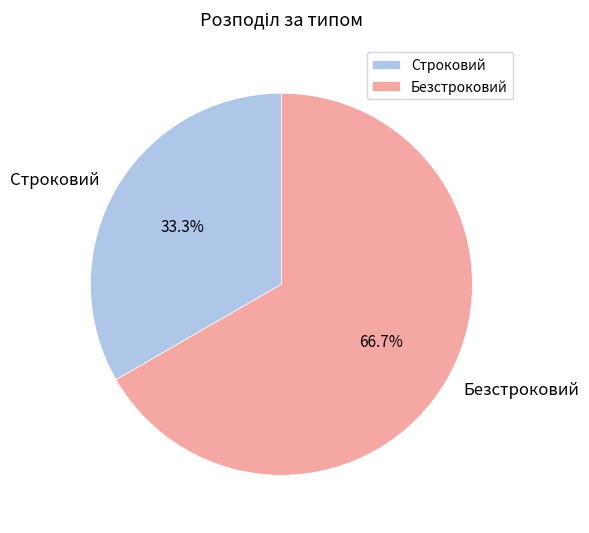

Is Безстроковий the majority of the pie?

Yes